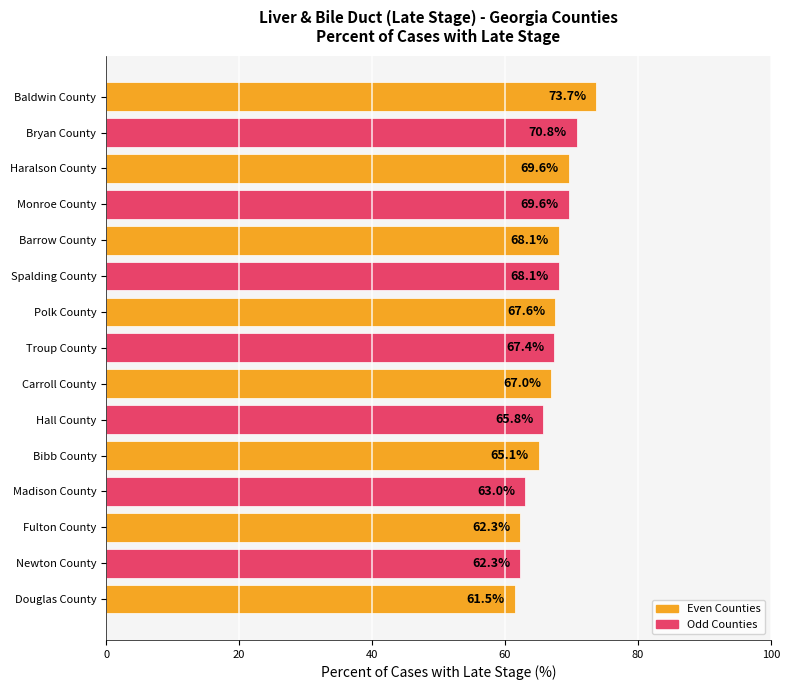

Reading bottom to top, list all the values displayed in this chart.

61.5	62.3	62.3	63.0	65.1	65.8	67.0	67.4	67.6	68.1	68.1	69.6	69.6	70.8	73.7